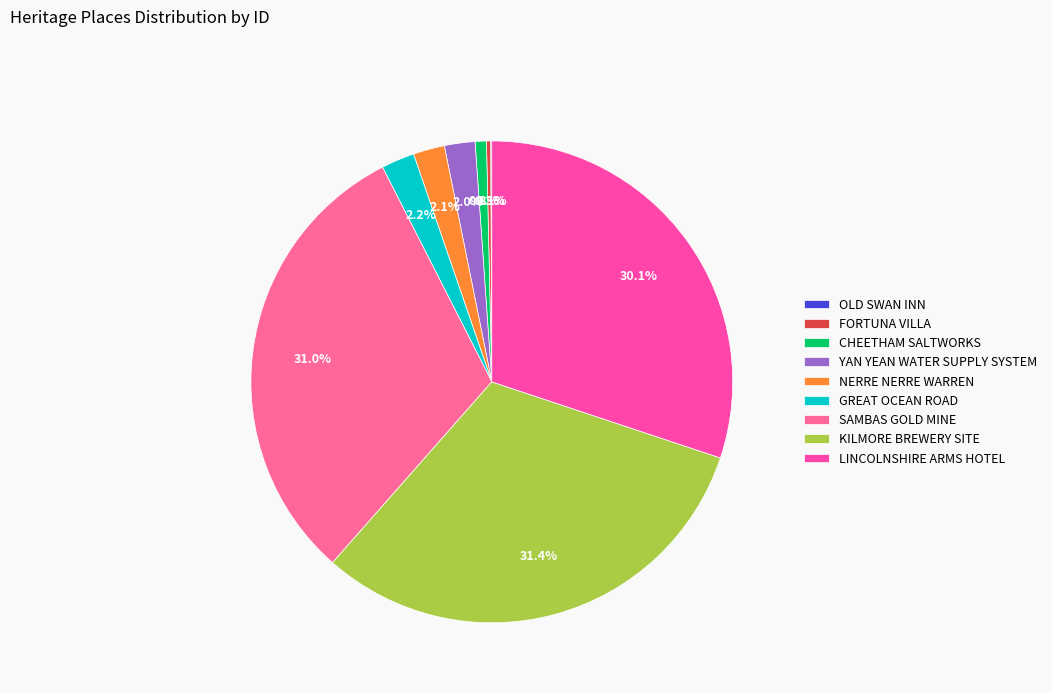

What is the change in value from OLD SWAN INN to GREAT OCEAN ROAD?

+13717